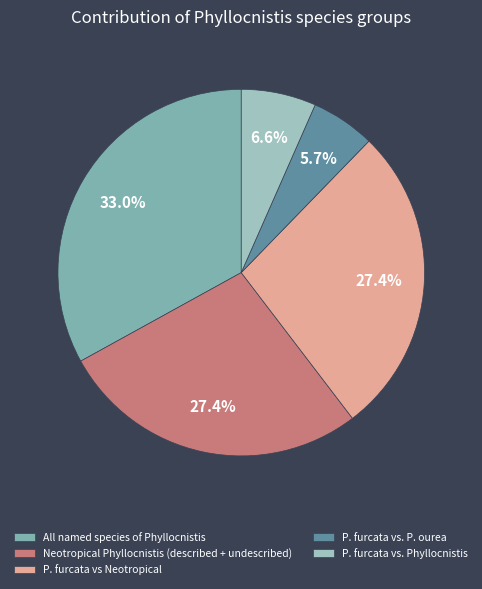

Which has a higher value, P. furcata vs. Phyllocnistis or P. furcata vs Neotropical?

P. furcata vs Neotropical